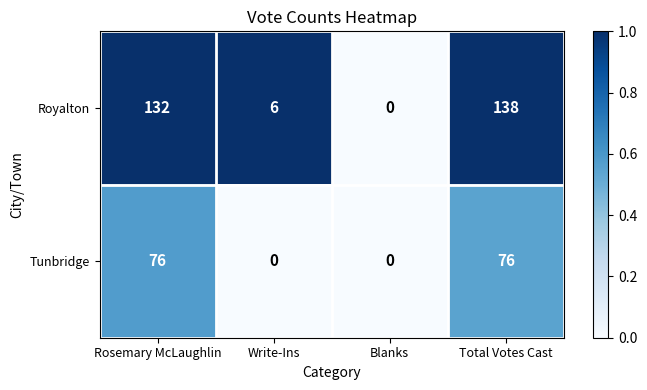

Reading left to right, what are all the values shown in this chart?

Royalton: 132	6	0	138
Tunbridge: 76	0	0	76